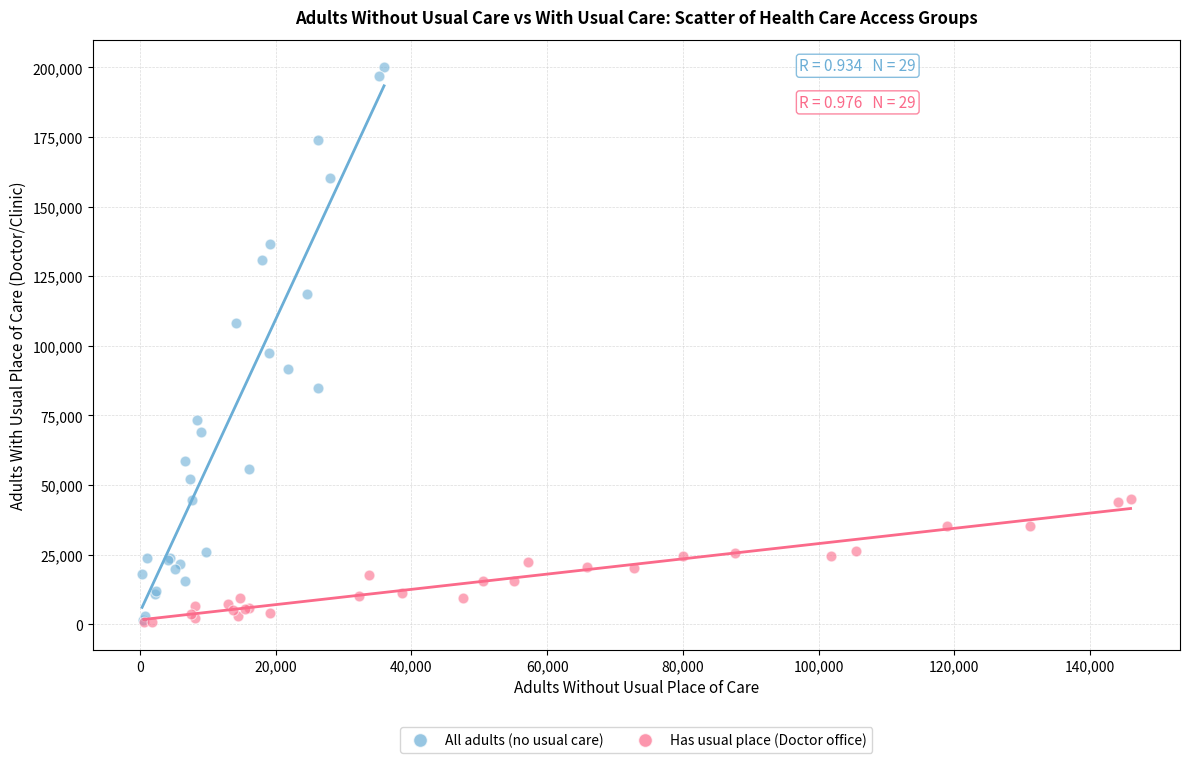

Which series has the widest spread of Y values?

All adults (no usual care)